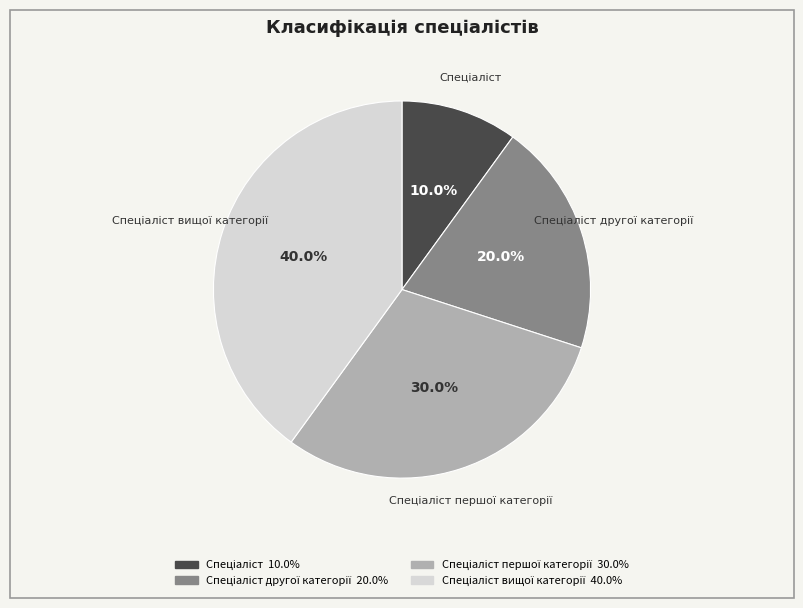

Is there any slice that represents more than half of the pie?

No